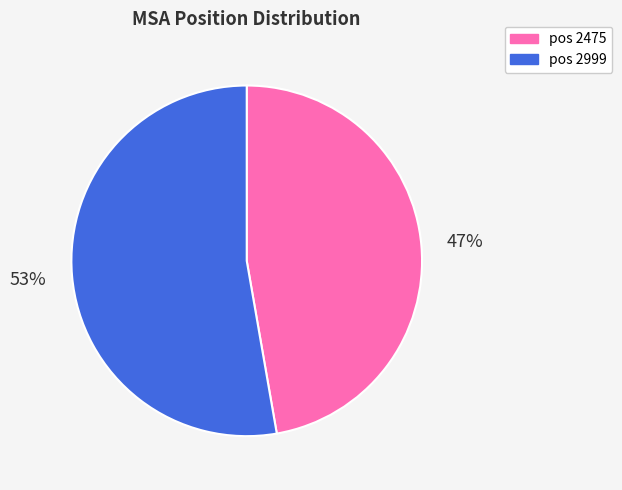

Count the number of slices in the pie.

2